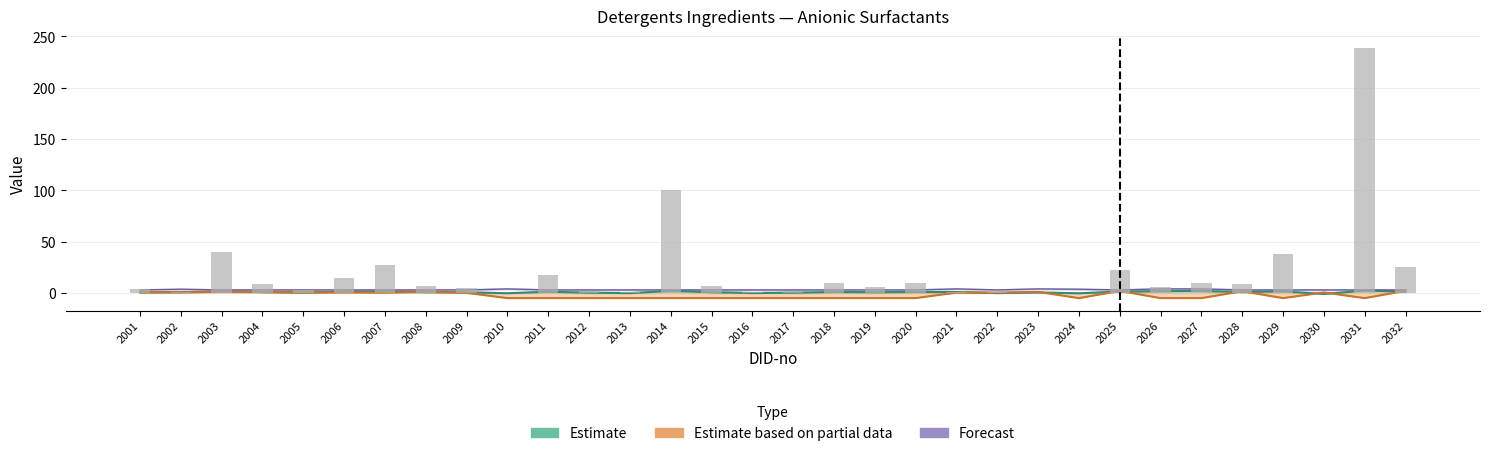

At which category does the chart reach its minimum across all series?

2010